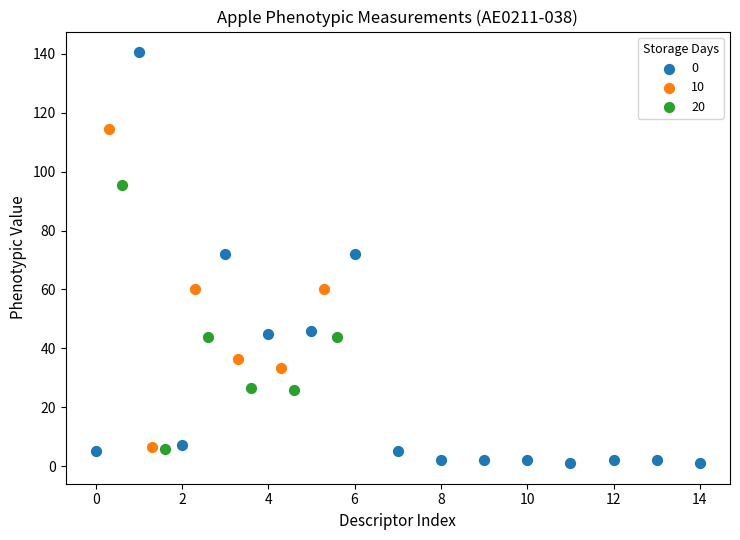

What are all the series names shown in the legend?

0, 10, 20